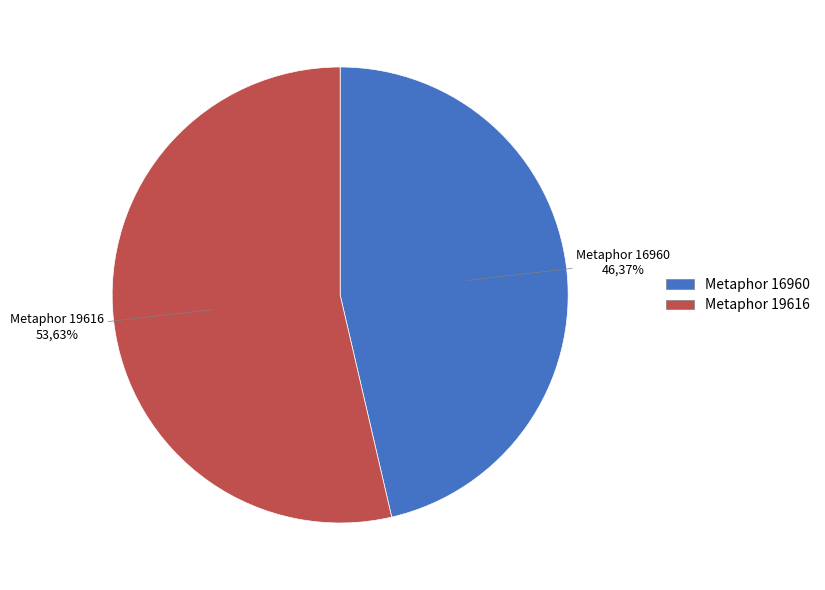

What portion of the pie excludes Metaphor 19616?

46.4%